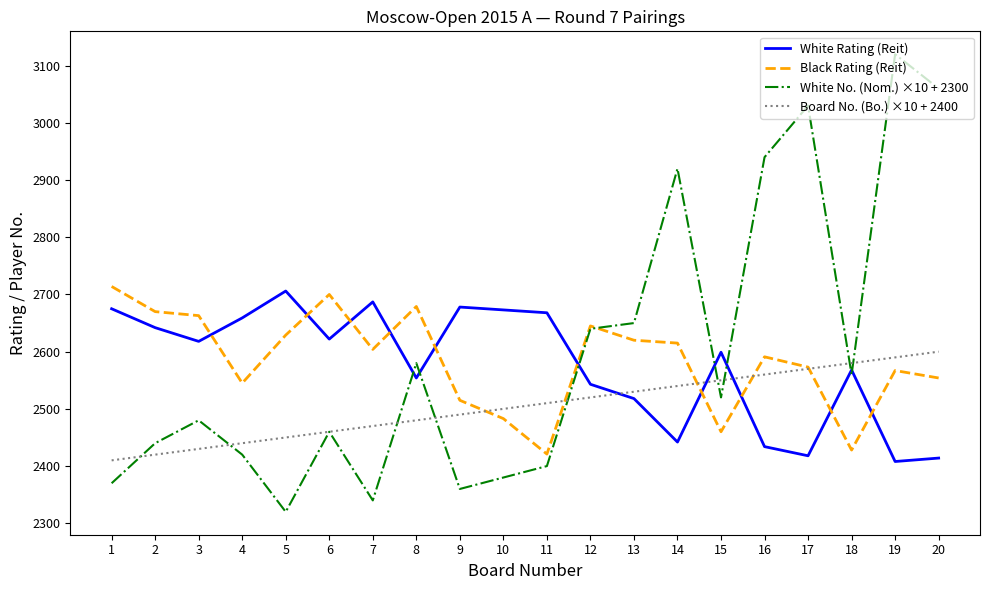

How many values in the White No. (Nom.) ×10 + 2300 series are below 2520?

10